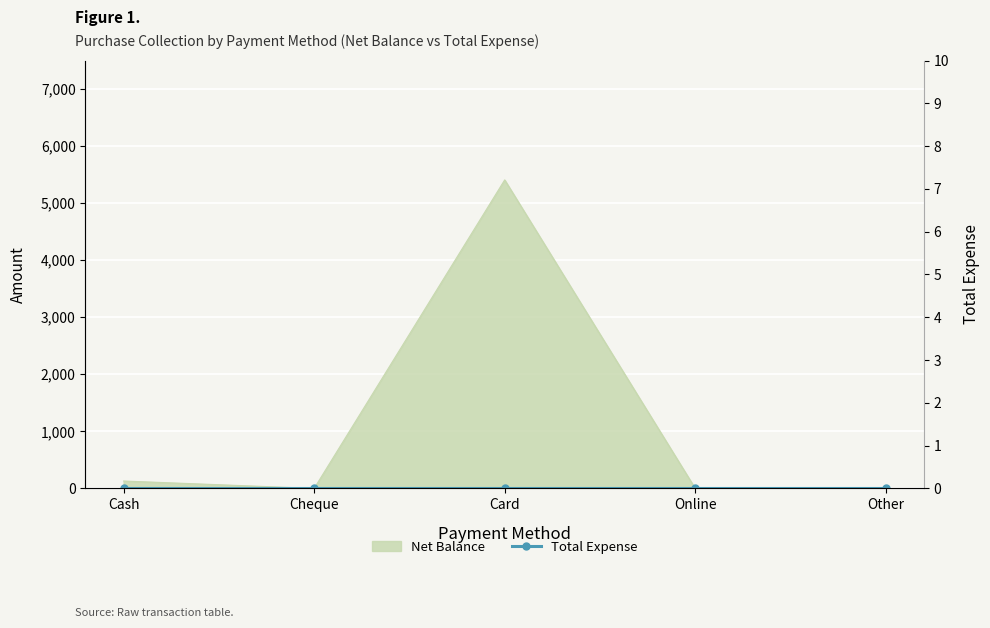

Where is the first local minimum?

Cheque